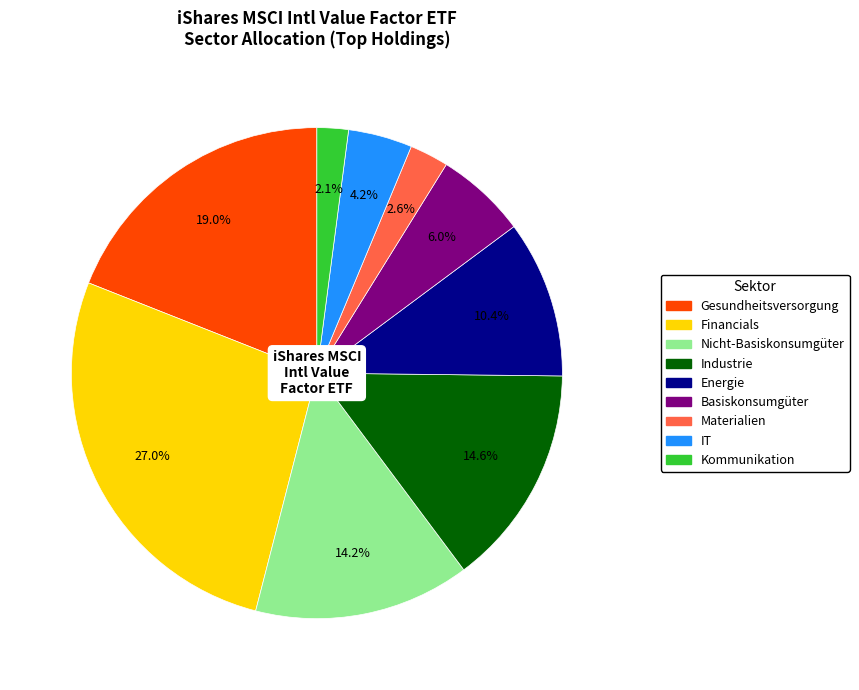

Is Kommunikation the majority of the pie?

No